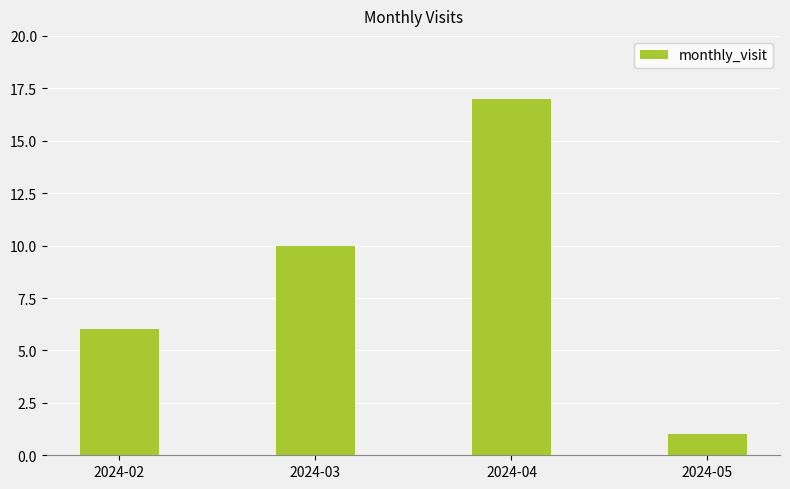

What is the sum of all values?

34